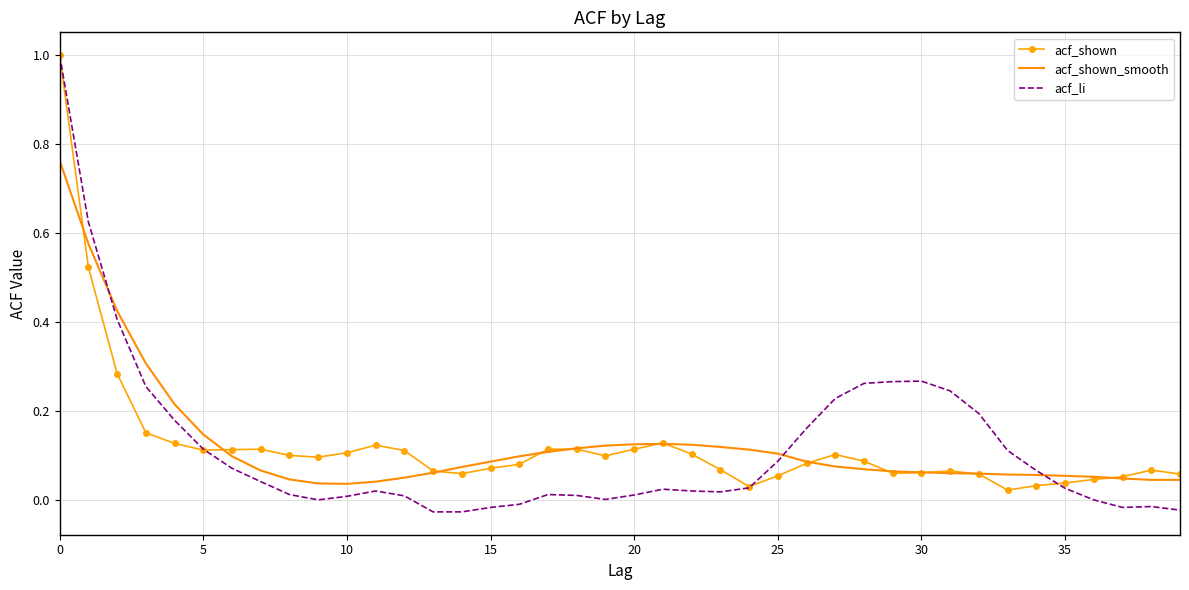

Which series has the widest spread of values?

acf_li